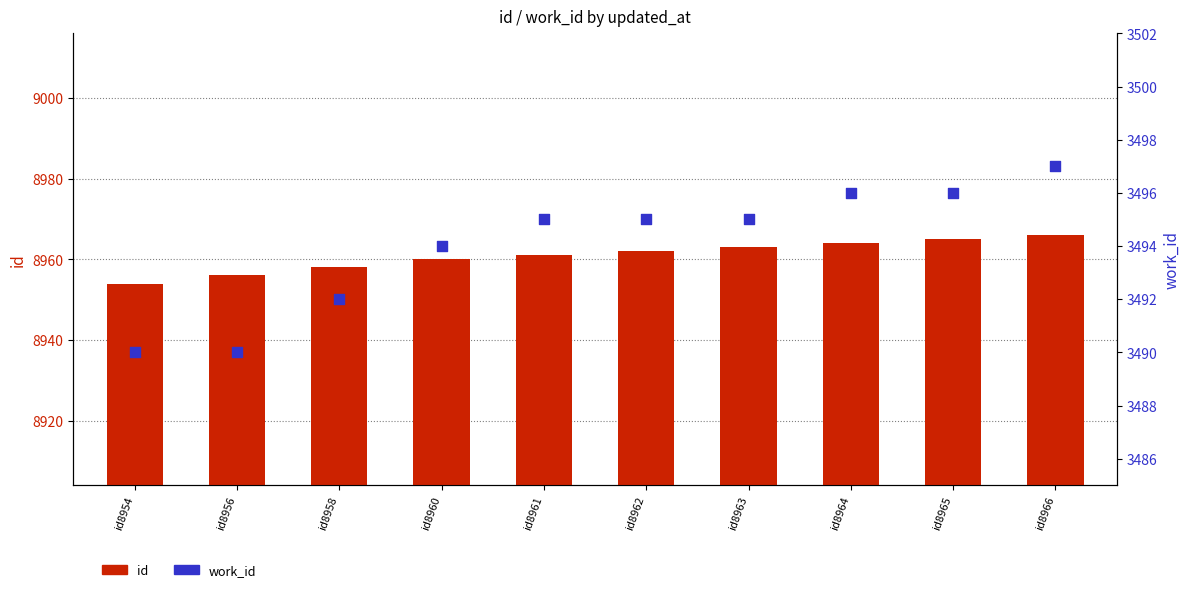

What is the total value across all series at id8966?

12463